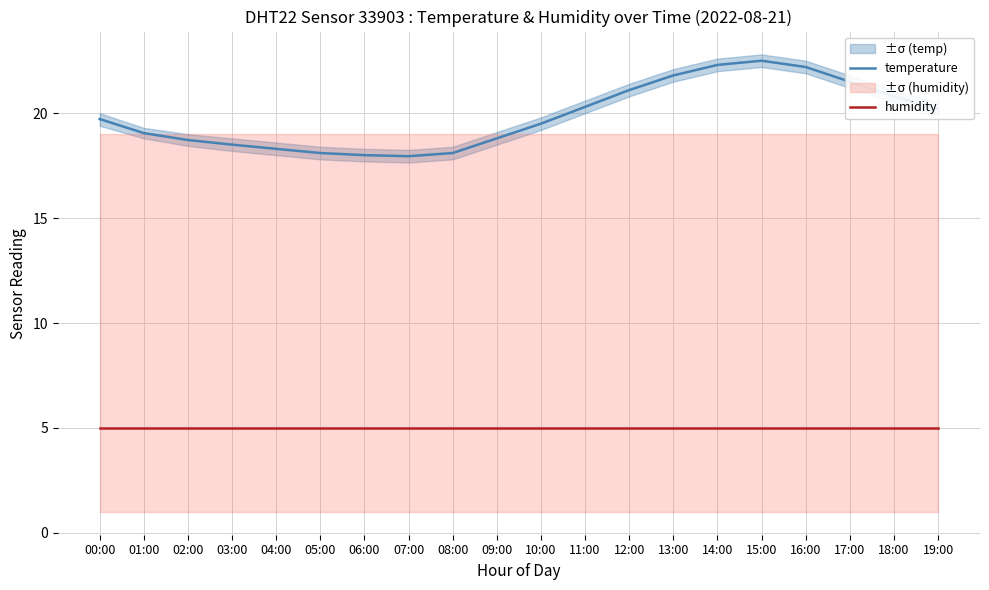

What is the label of the 19th point from the left?

18:00